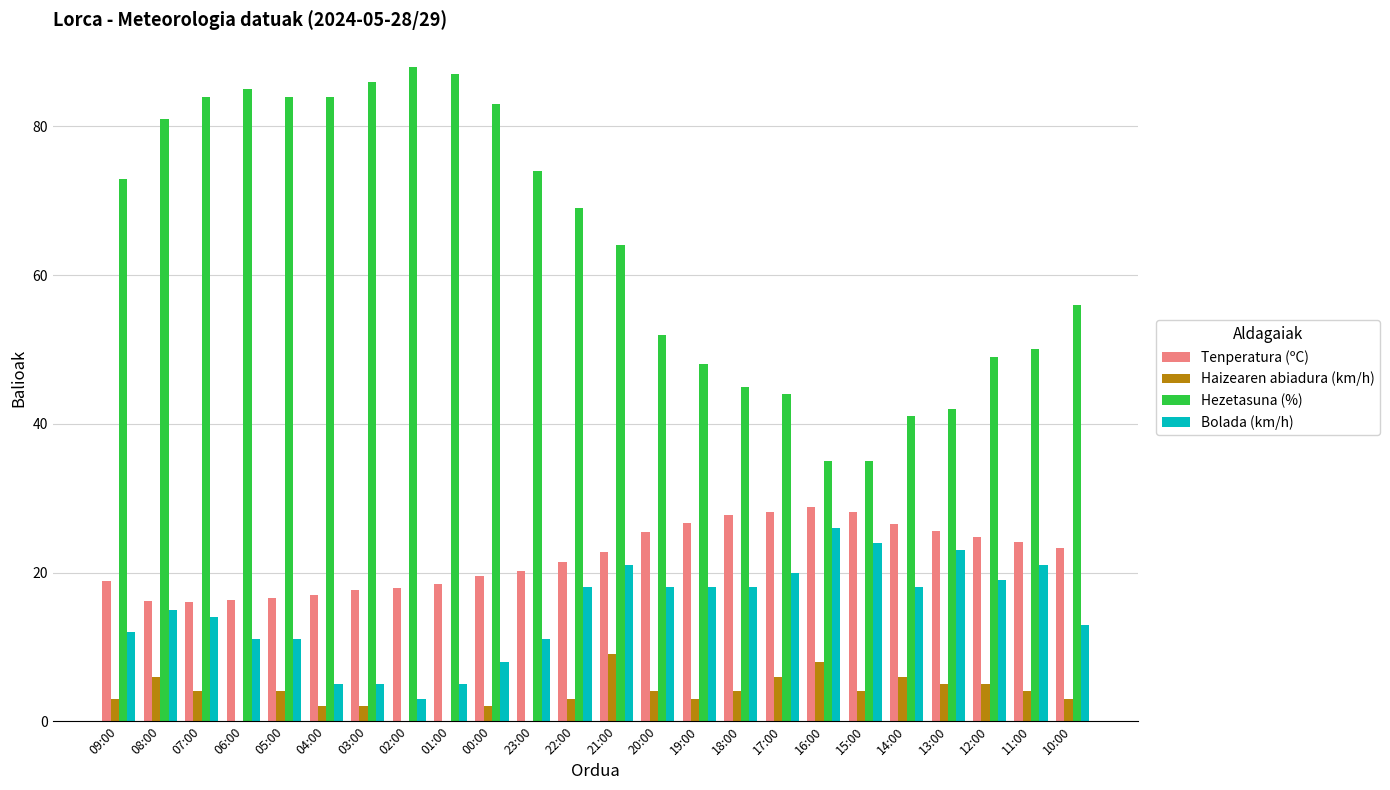

What is the difference between the Haizearen abiadura (km/h) values at 12:00 and 06:00?

5.0